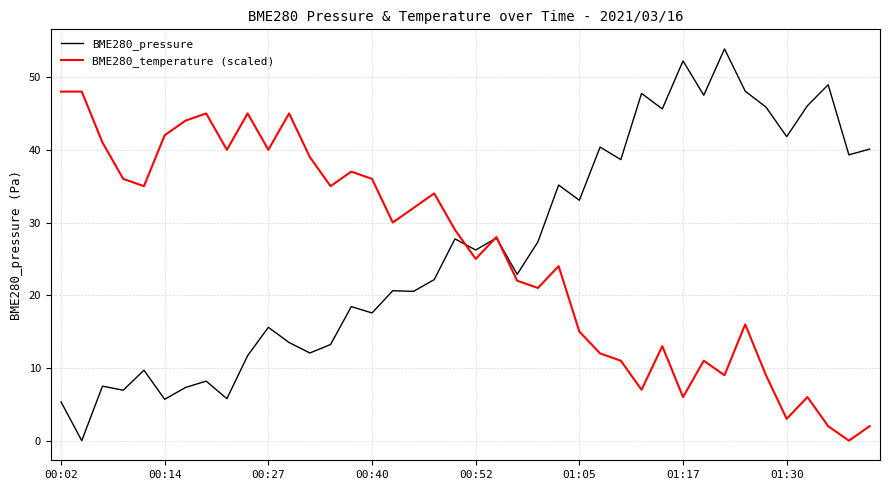

Which series has the largest range (max minus min)?

BME280_pressure